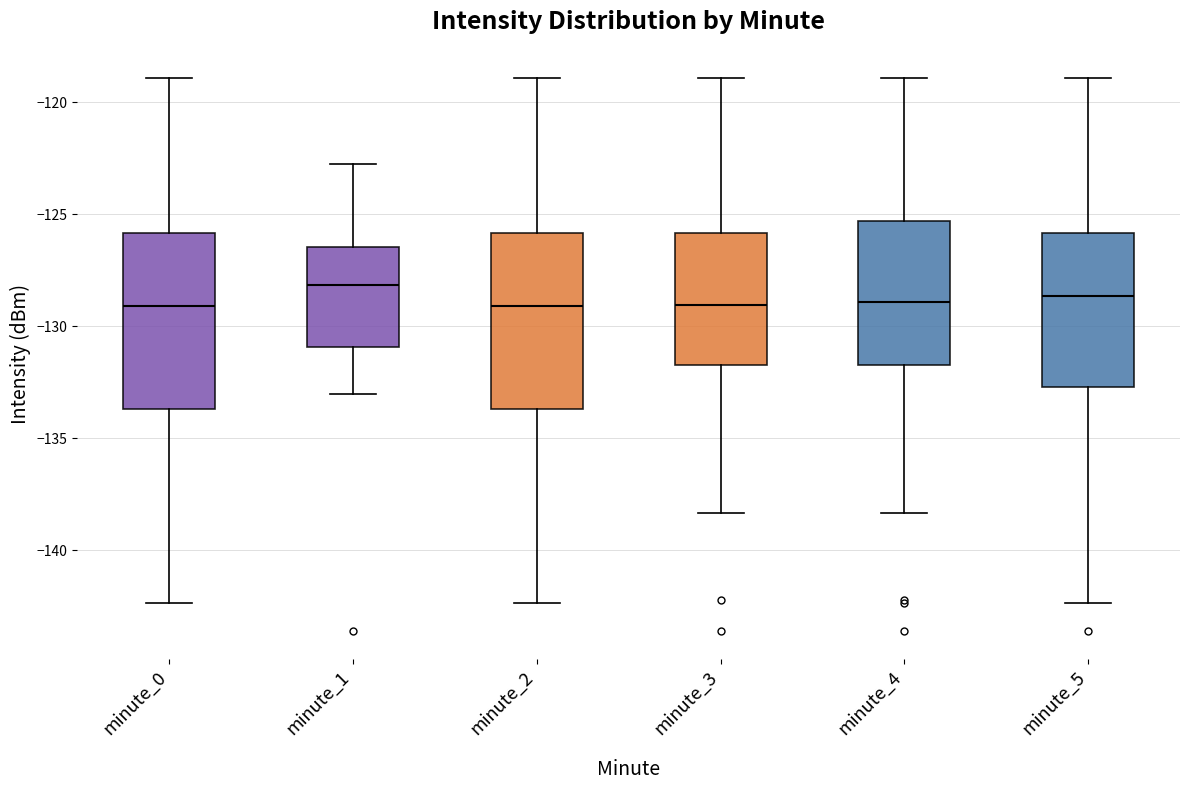

Reading left to right, read every box against the y-axis: the position of its median line, the range the box covers, and the ends of its whiskers. The values are not printed on the chart, so give them approximately, as read against the axis.

minute_0: median -129.0, box -133.5 to -126.0, whiskers -142.5 to -119.0
minute_1: median -128.0, box -131.0 to -126.5, whiskers -133.0 to -123.0
minute_2: median -129.0, box -133.5 to -126.0, whiskers -142.5 to -119.0
minute_3: median -129.0, box -131.5 to -126.0, whiskers -138.5 to -119.0
minute_4: median -129.0, box -131.5 to -125.5, whiskers -138.5 to -119.0
minute_5: median -128.5, box -132.5 to -126.0, whiskers -142.5 to -119.0